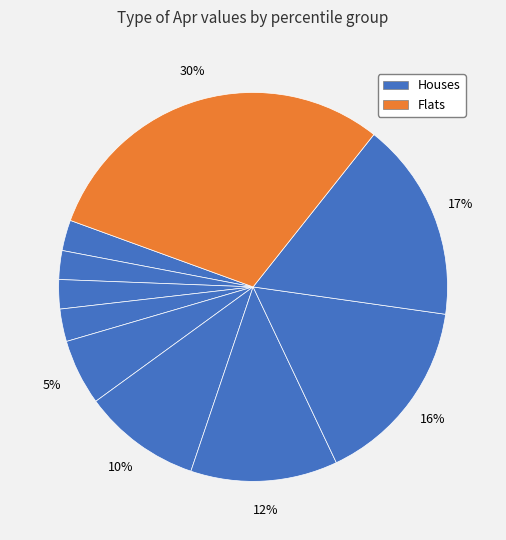

How many slices are in this pie chart?

10